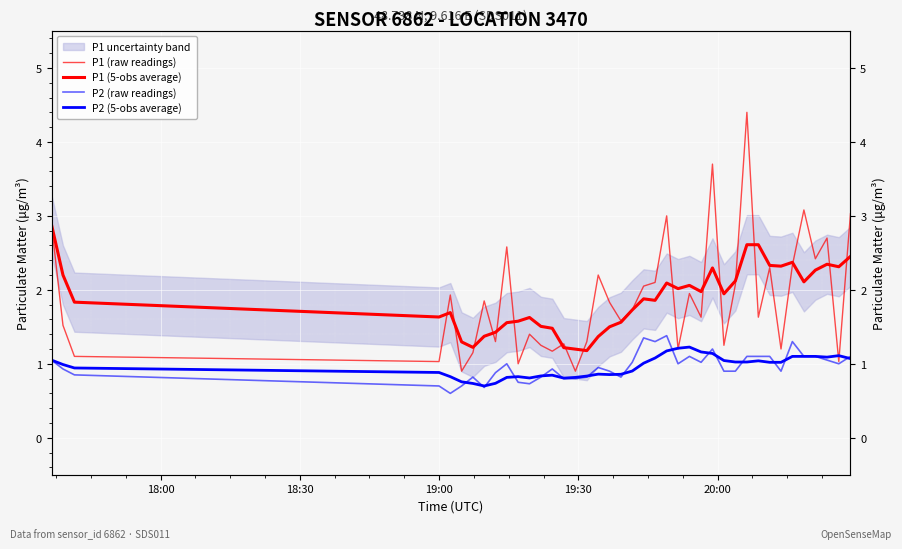

Reading right to left, extract all data points from this chart.

P1 (raw readings): 3.0	1.0	2.7	2.4	3.1	2.3	1.2	2.3	1.6	4.4	2.1	1.2	3.7	1.6	1.9	1.2	3.0	2.1	2.0	1.7	1.6	1.8	2.2	1.3	0.9	1.3	1.2	1.2	1.4	1.0	2.6	1.3	1.9	1.1	0.9	1.9	1.0	1.1	1.5	2.9
P1 (5-obs average): 2.5	2.3	2.3	2.3	2.1	2.4	2.3	2.3	2.6	2.6	2.1	1.9	2.3	2.0	2.1	2.0	2.1	1.9	1.9	1.7	1.6	1.5	1.4	1.2	1.2	1.2	1.5	1.5	1.6	1.6	1.6	1.4	1.4	1.2	1.3	1.7	1.6	1.8	2.2	2.9
P2 (raw readings): 1.1	1.0	1.1	1.1	1.1	1.3	0.9	1.1	1.1	1.1	0.9	0.9	1.2	1.0	1.1	1.0	1.4	1.3	1.4	1.0	0.8	0.9	0.9	0.8	0.8	0.8	0.9	0.8	0.7	0.8	1.0	0.9	0.7	0.8	0.7	0.6	0.7	0.8	0.9	1.1
P2 (5-obs average): 1.1	1.1	1.1	1.1	1.1	1.1	1.0	1.0	1.0	1.0	1.0	1.0	1.1	1.2	1.2	1.2	1.2	1.1	1.0	0.9	0.9	0.9	0.9	0.8	0.8	0.8	0.8	0.8	0.8	0.8	0.8	0.7	0.7	0.7	0.8	0.8	0.9	0.9	1.0	1.1